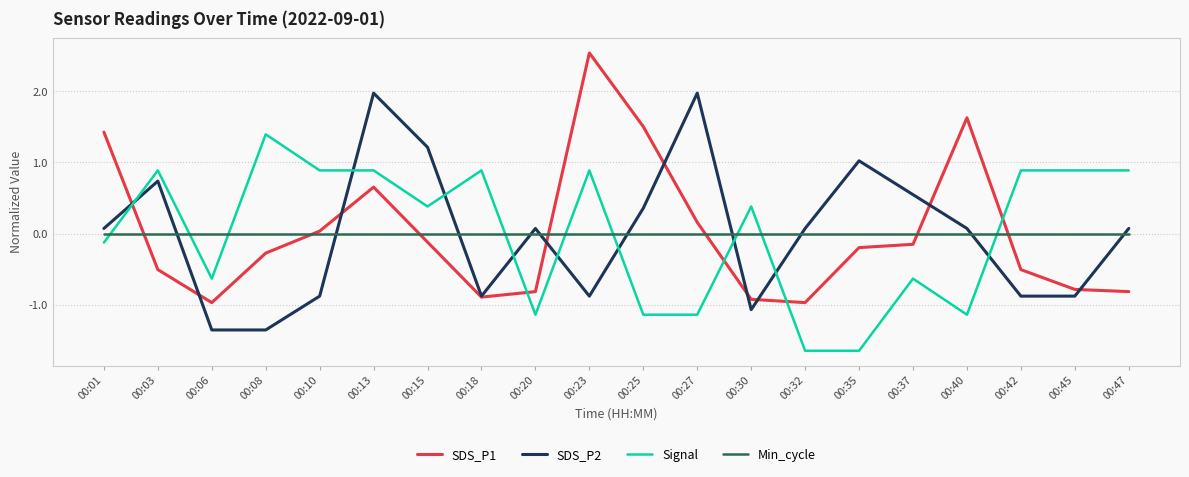

Which series changed the most between 00:45 and 00:47?

SDS_P2